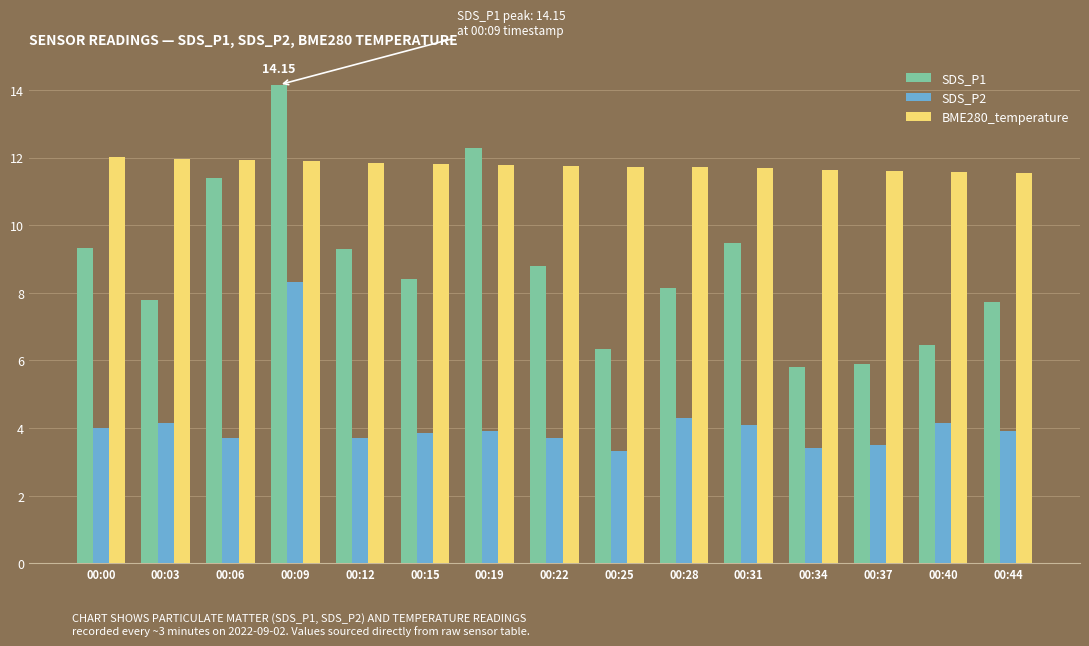

Is the value of BME280_temperature at 00:44 greater than the value of SDS_P1 at 00:06?

Yes